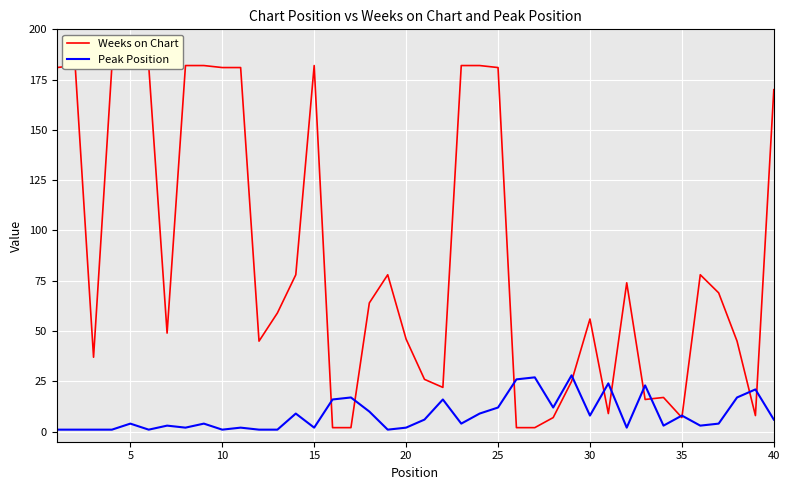

Is it true that Weeks on Chart equals 125 at 23?

False